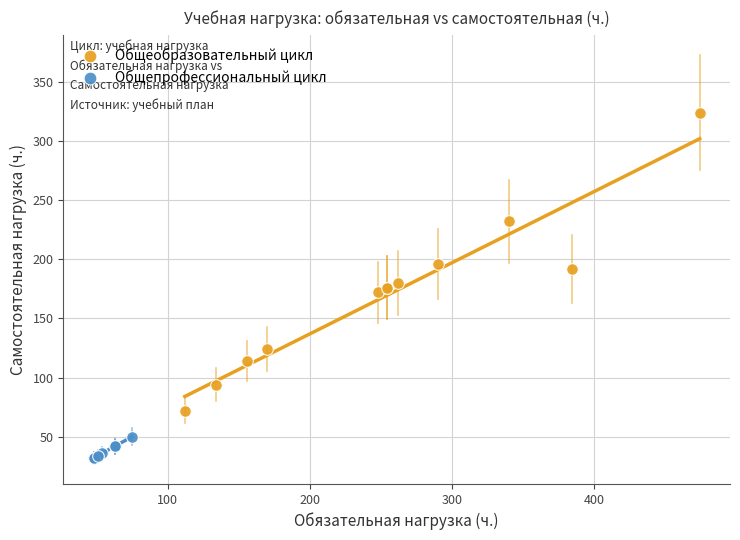

Which series reaches the minimum Y coordinate?

Общепрофессиональный цикл